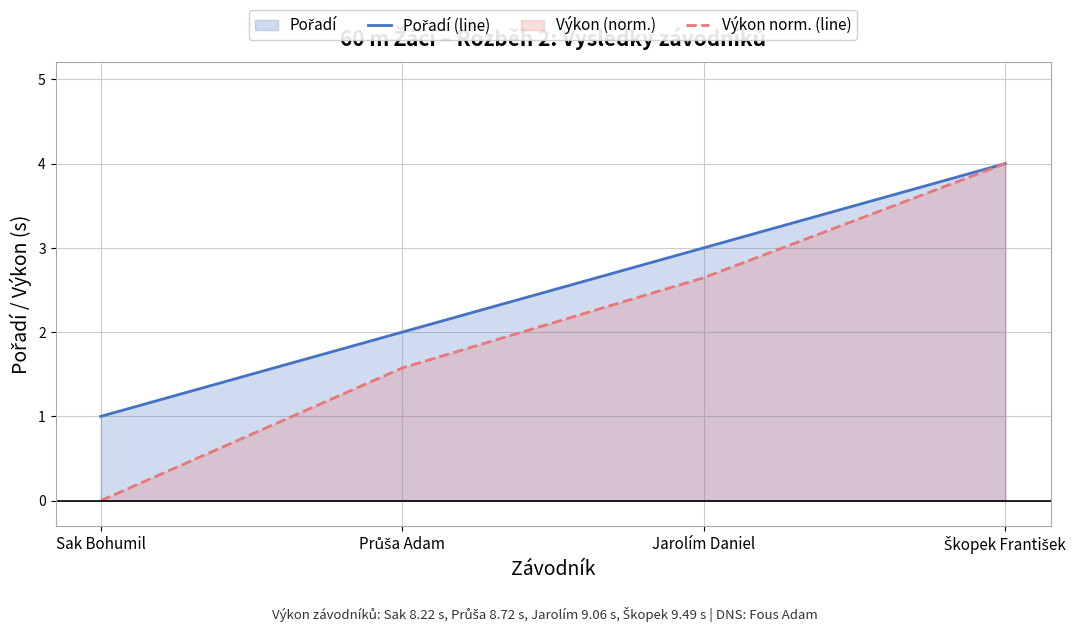

True or false: Pořadí (line) has more than 0 interior local peaks.

False